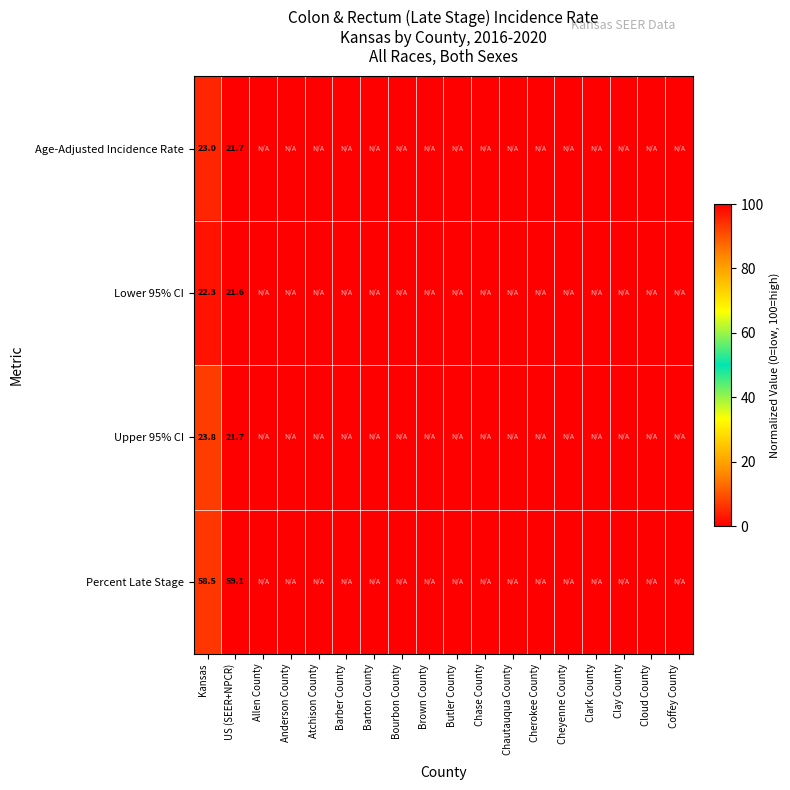

What is the difference between the highest and lowest values at Kansas?

36.2